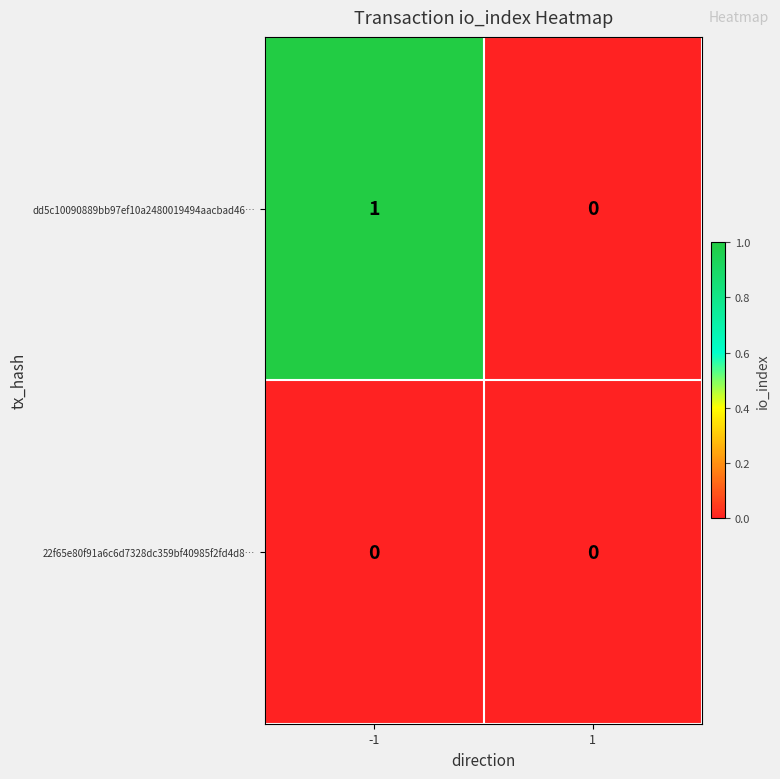

The value of dd5c10090889bb97ef10a2480019494aacbad46… at 1 is 0. True or false?

True